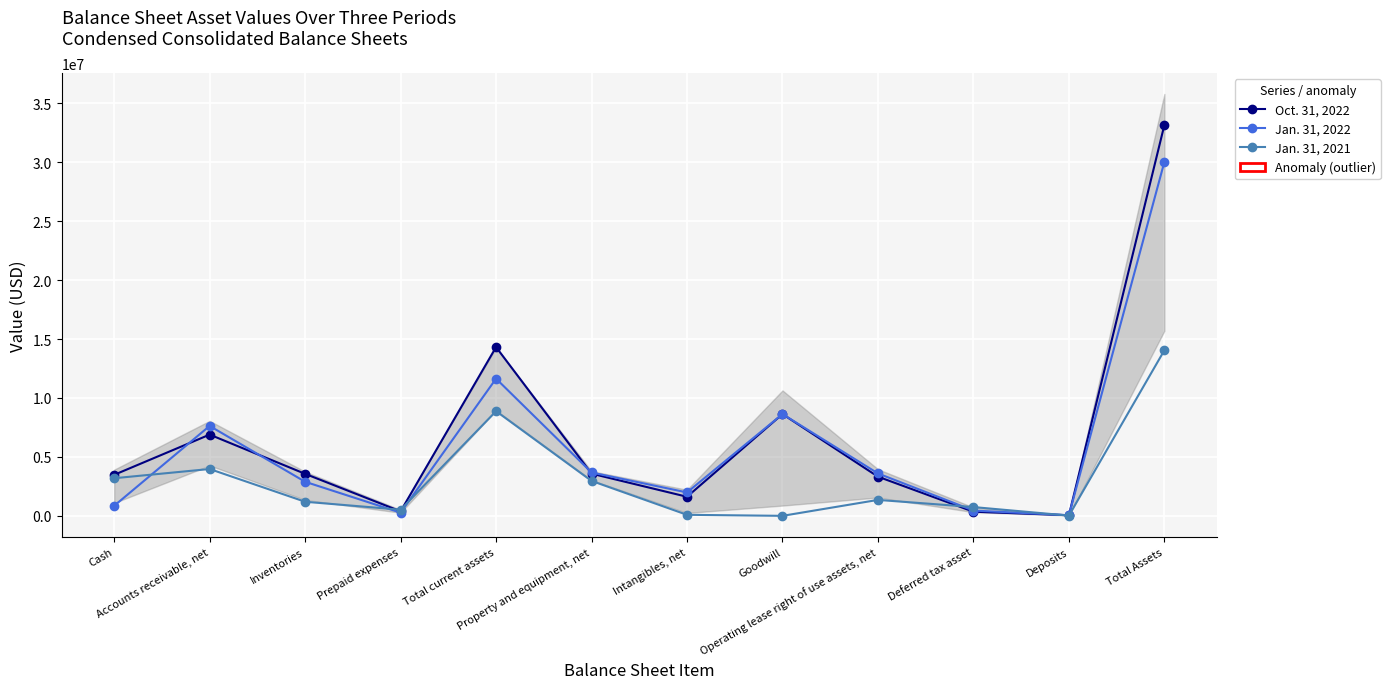

At which category is the sum across all series the highest?

Total Assets